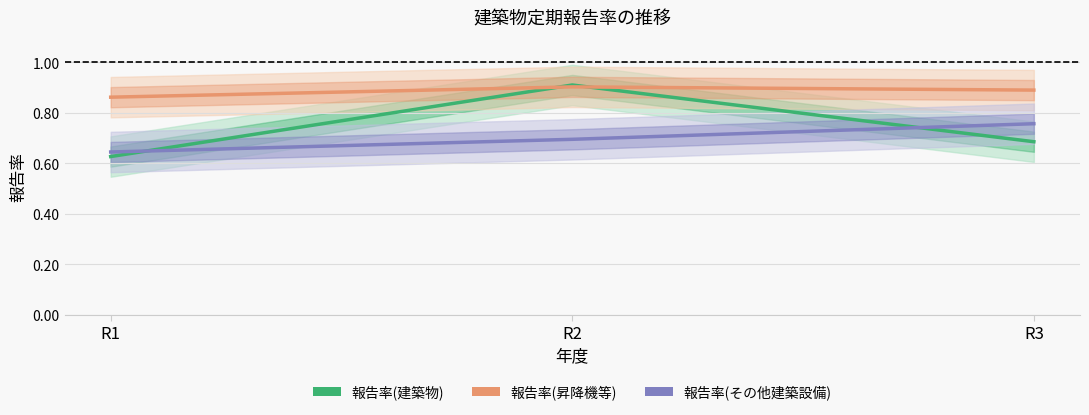

Reading right to left, list all the values displayed in this chart.

報告率(建築物): 0.7	0.9	0.6
報告率(昇降機等): 0.9	0.9	0.9
報告率(その他建築設備): 0.8	0.7	0.6